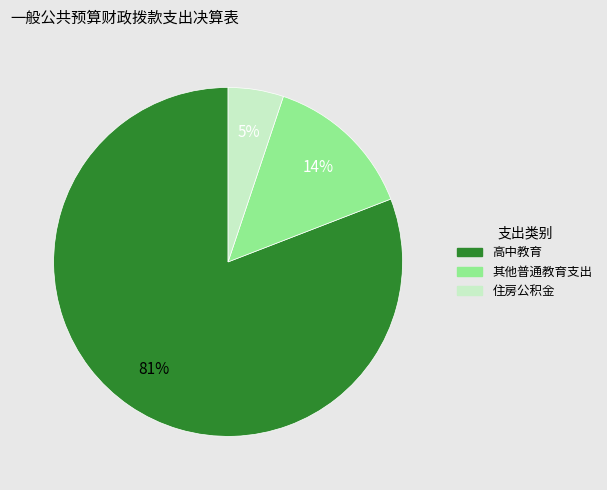

What is the smallest slice in the pie chart?

住房公积金